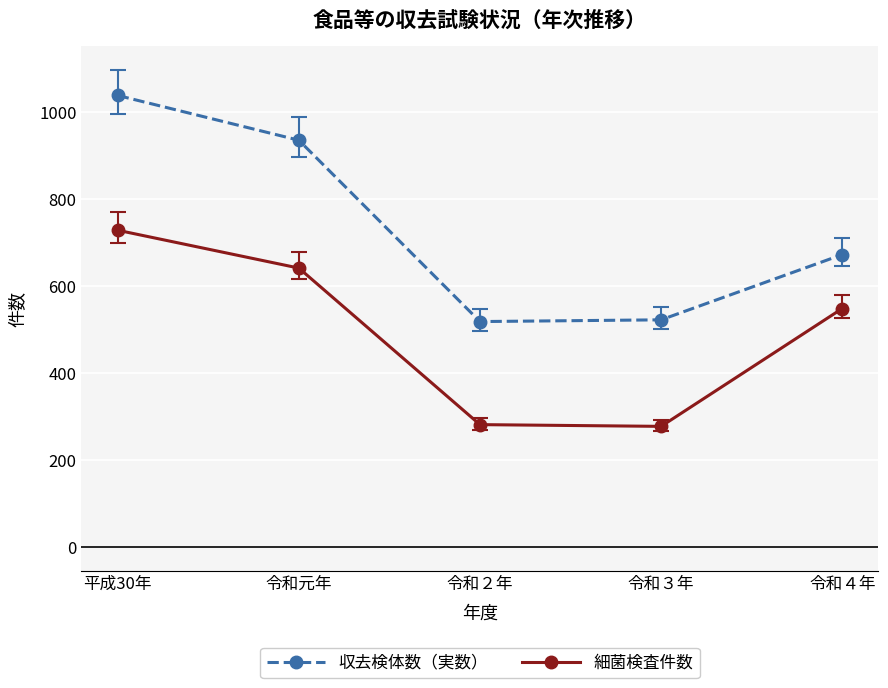

Between 令和２年 and 令和４年, which series saw the biggest shift?

細菌検査件数